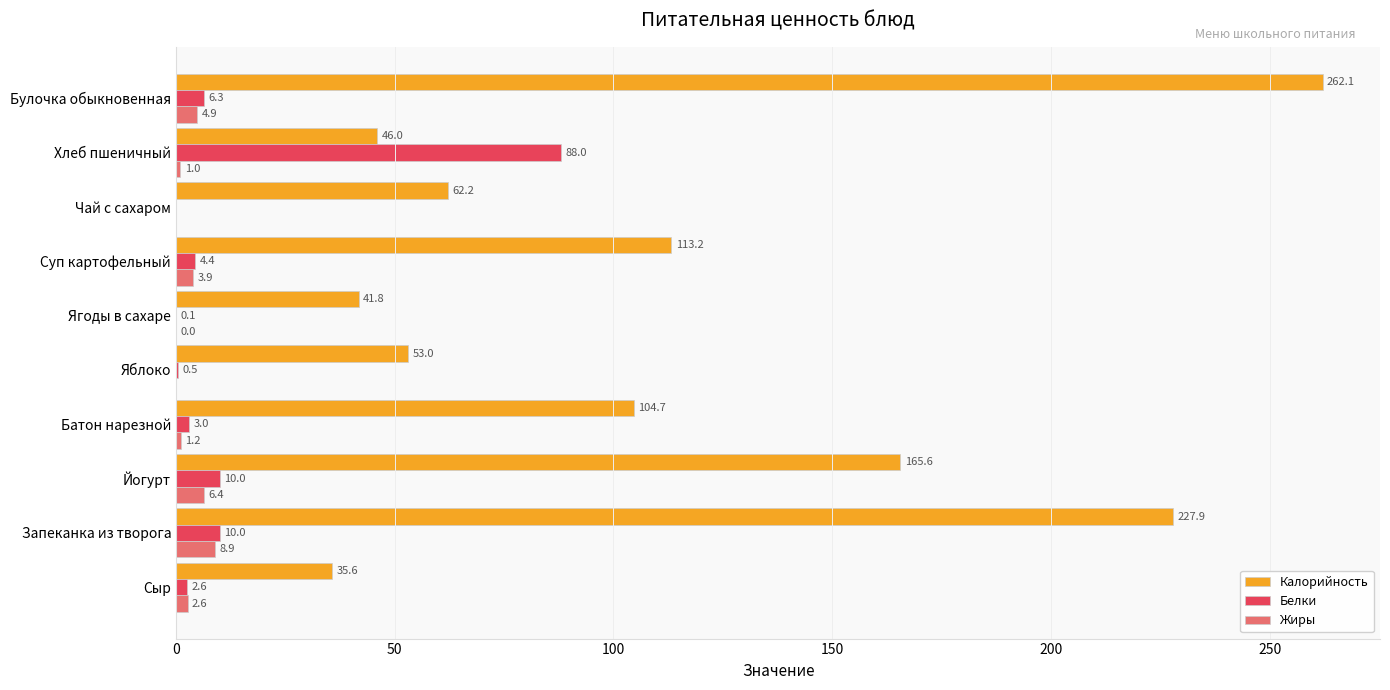

What is the maximum value for Жиры?

8.9